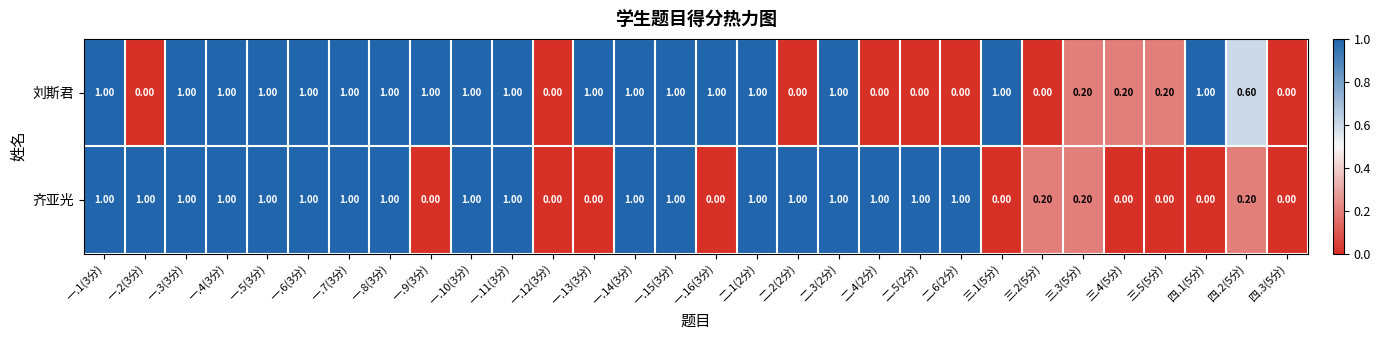

What is the sum of all 齐亚光 values?

18.6